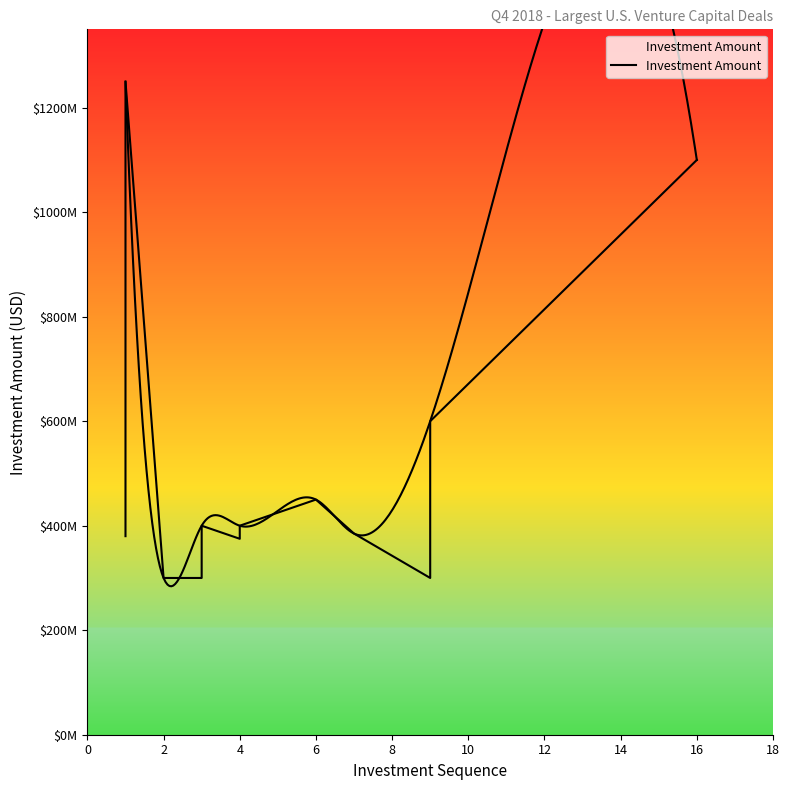

Is this an area chart (filled region under the line)?

No